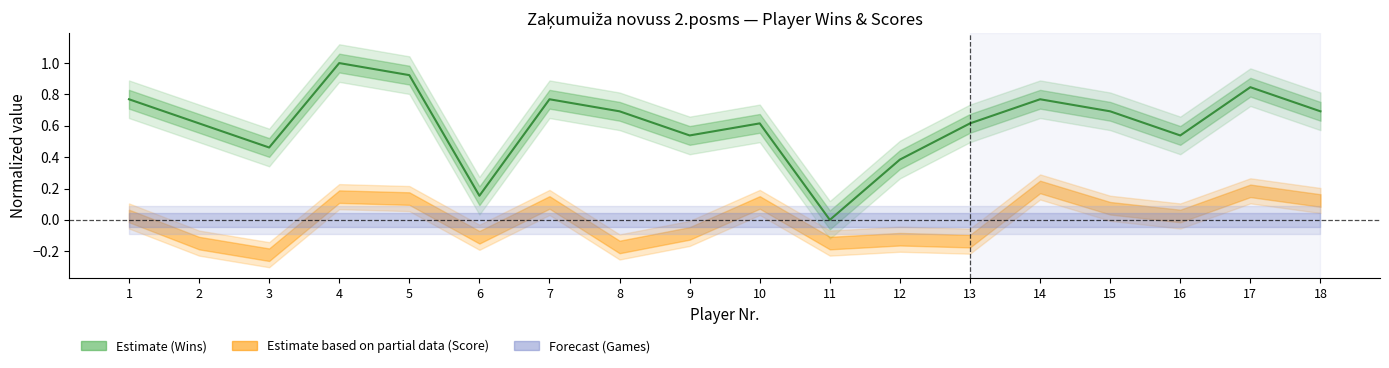

What value does the data have at 10?

0.6